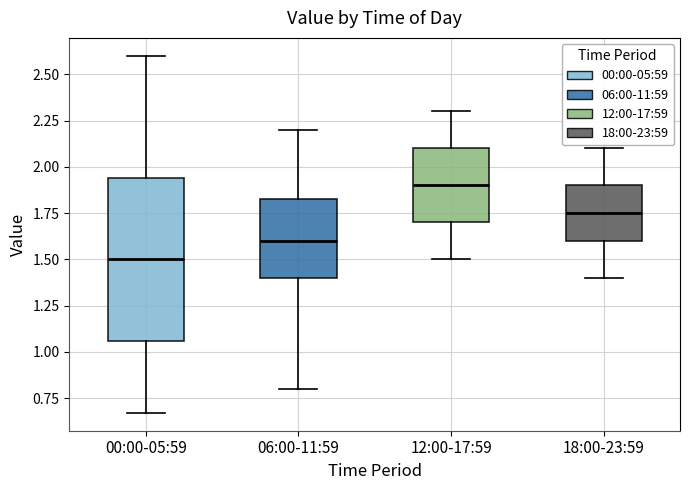

Which box is the tallest, from its lower edge to its upper edge?

00:00-05:59